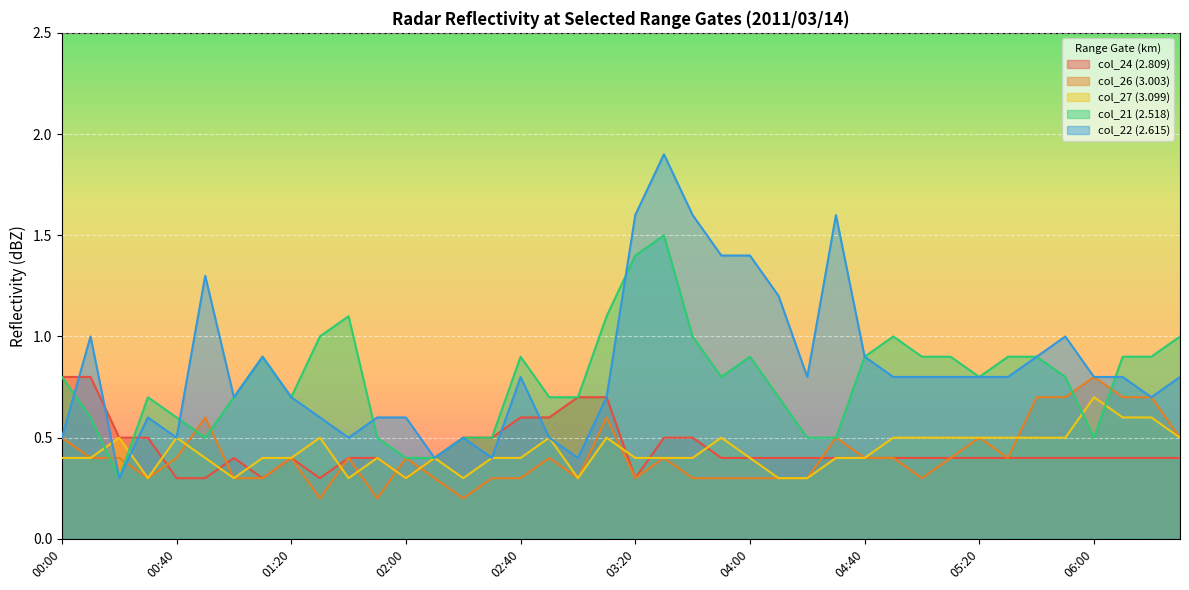

What position from the right is 05:40?

6